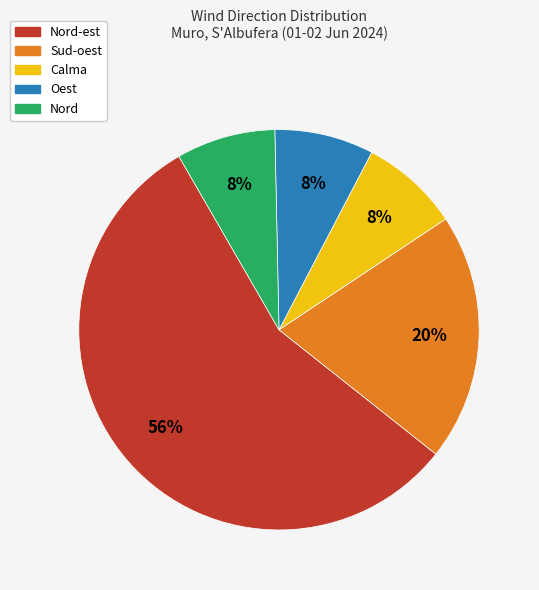

Is there a majority slice in this chart?

Yes